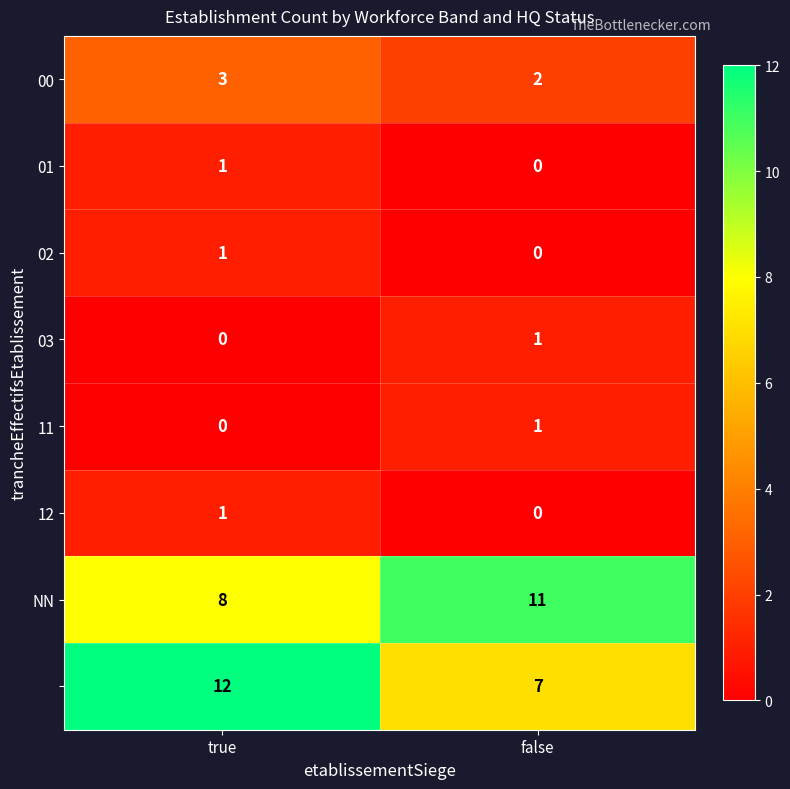

At which category is the sum across all series the highest?

true